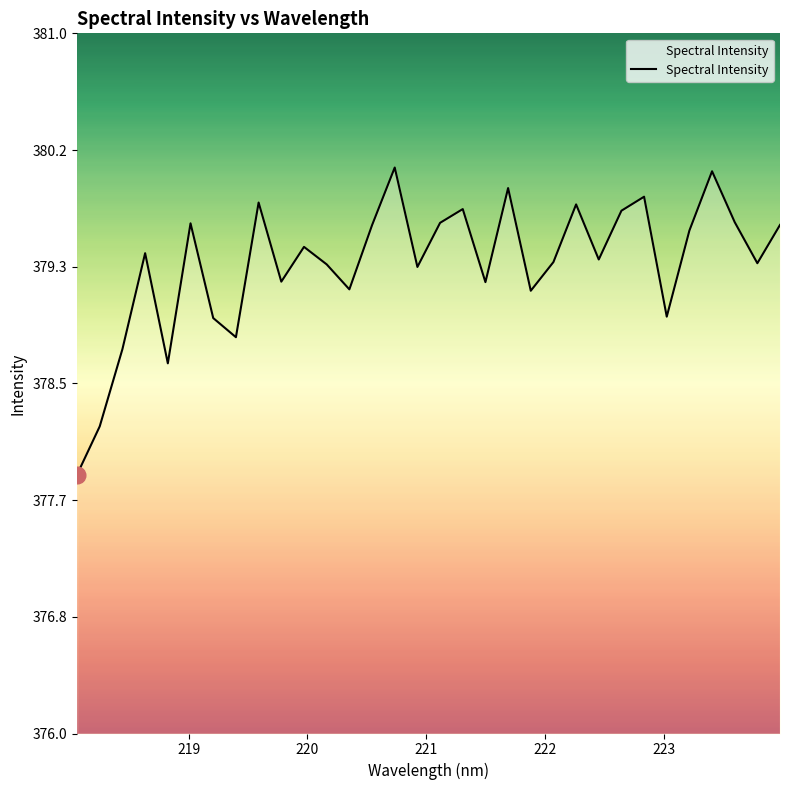

What is the maximum value shown in the chart?

380.0